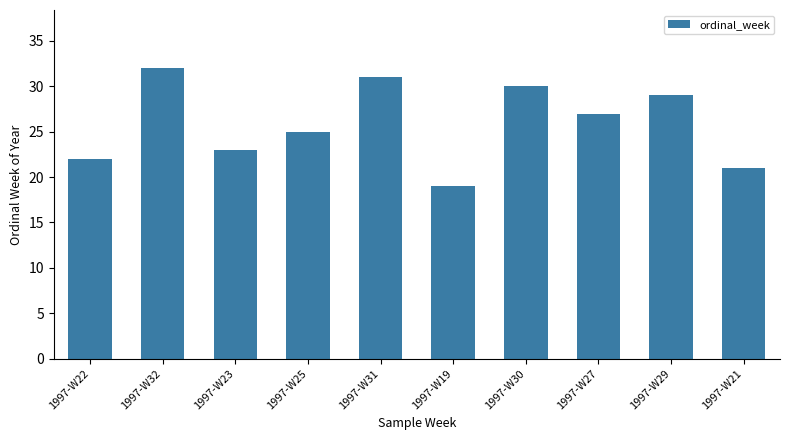

How many series are shown in this chart?

1